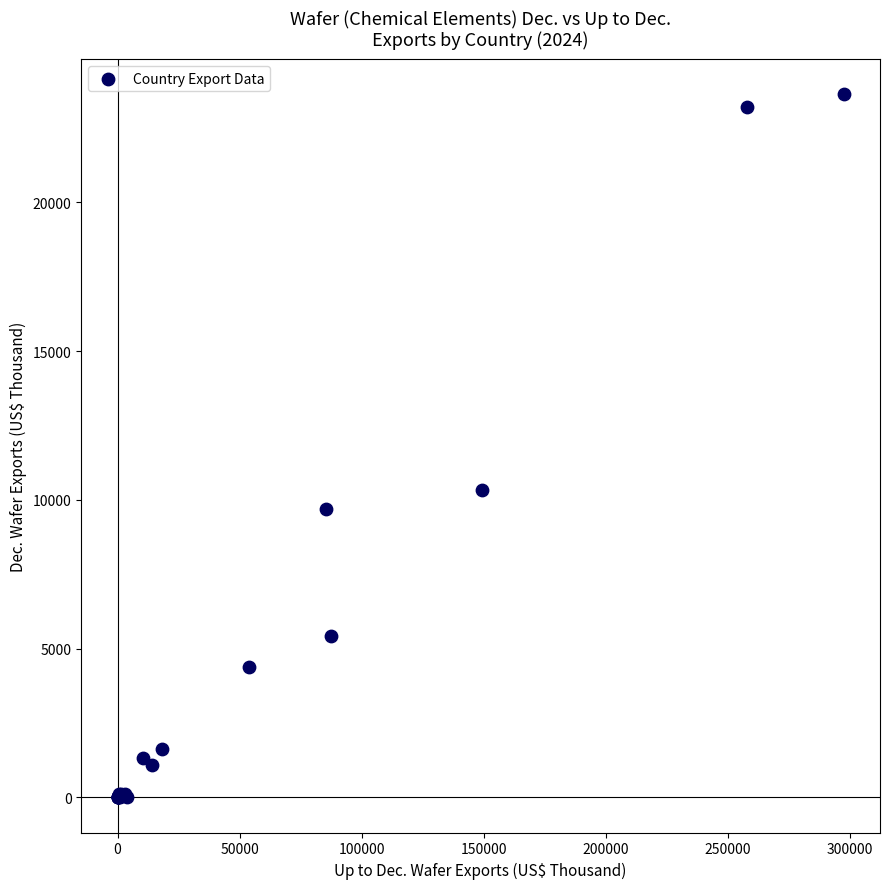

What Y value in the scatter plot is closest to 11812?

10323